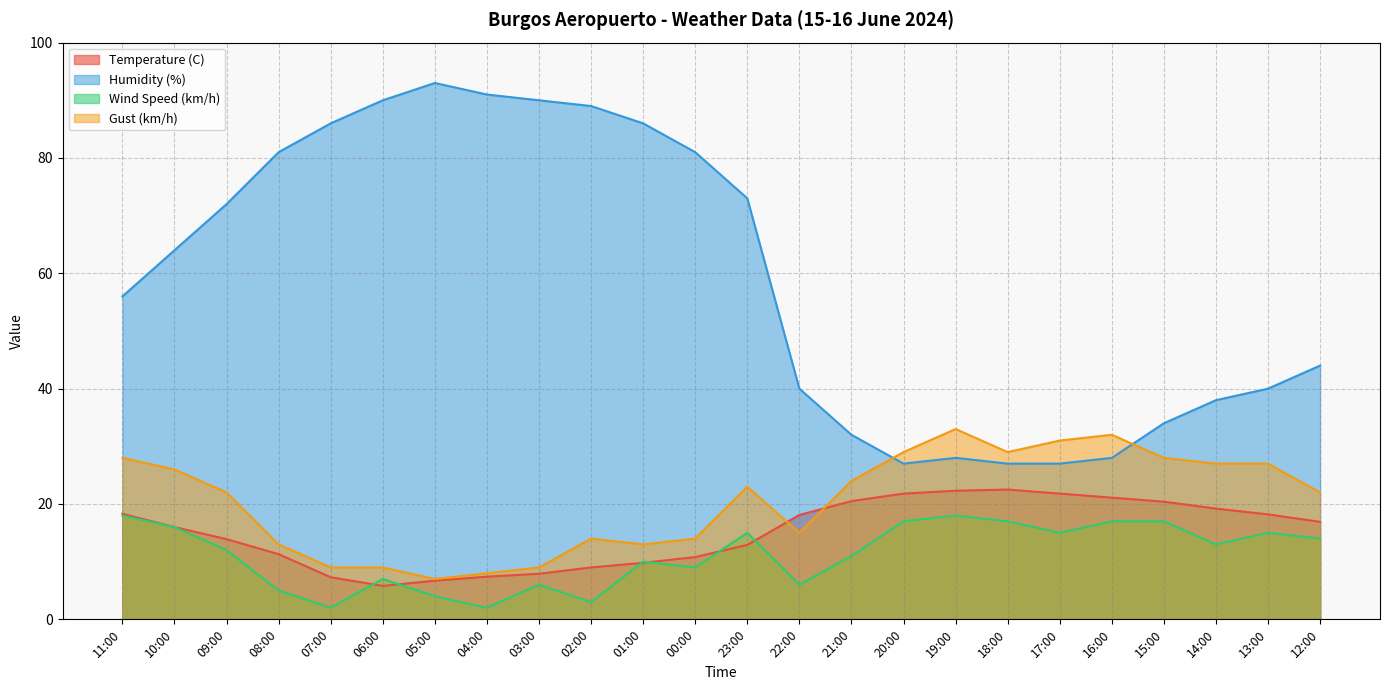

True or false: Wind Speed (km/h) and Gust (km/h) cross at least once.

False